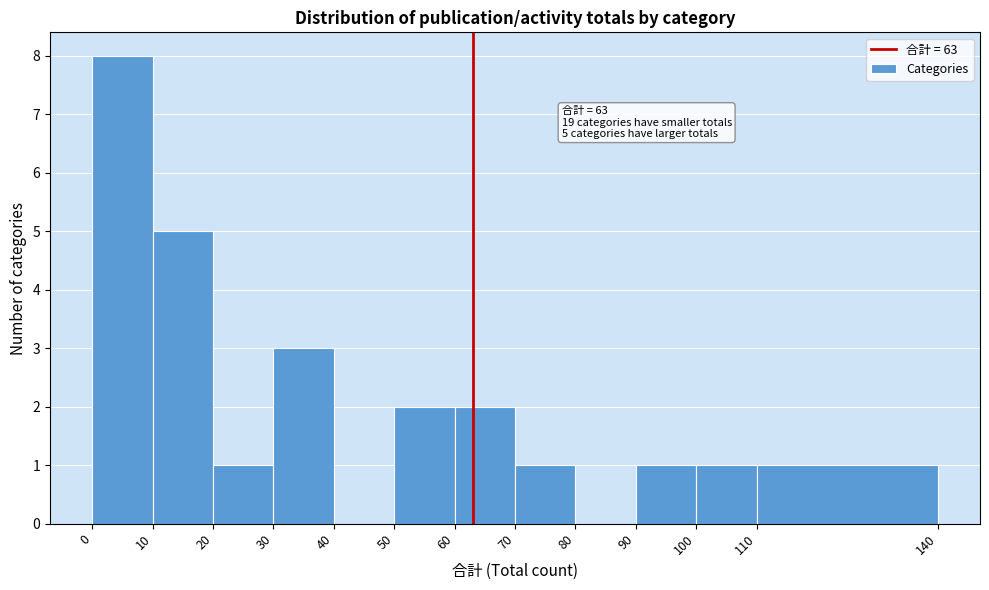

Which range on the x-axis has the tallest bar?

0 to 10